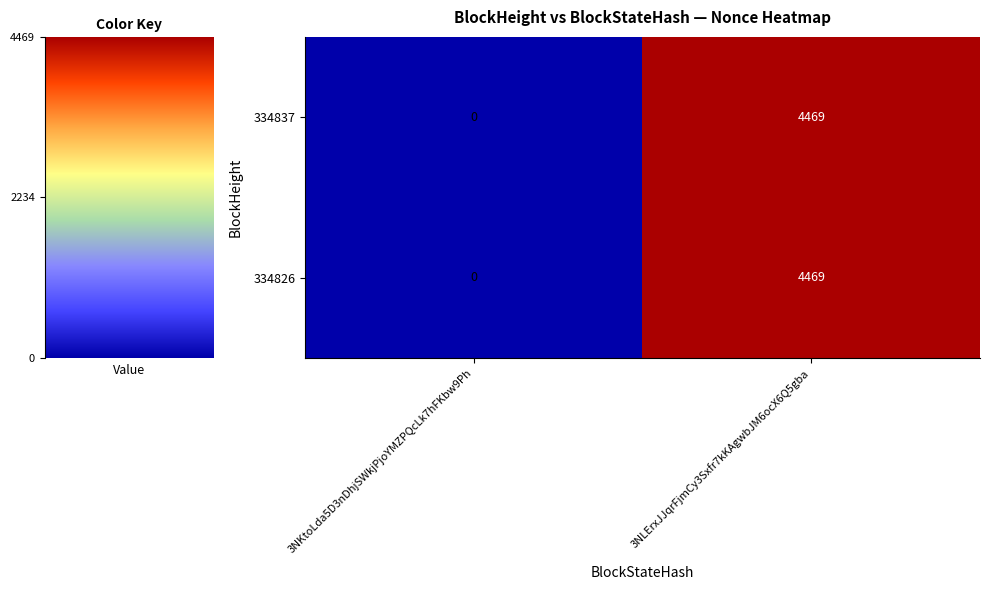

What is the sum of all 334826 values?

4469